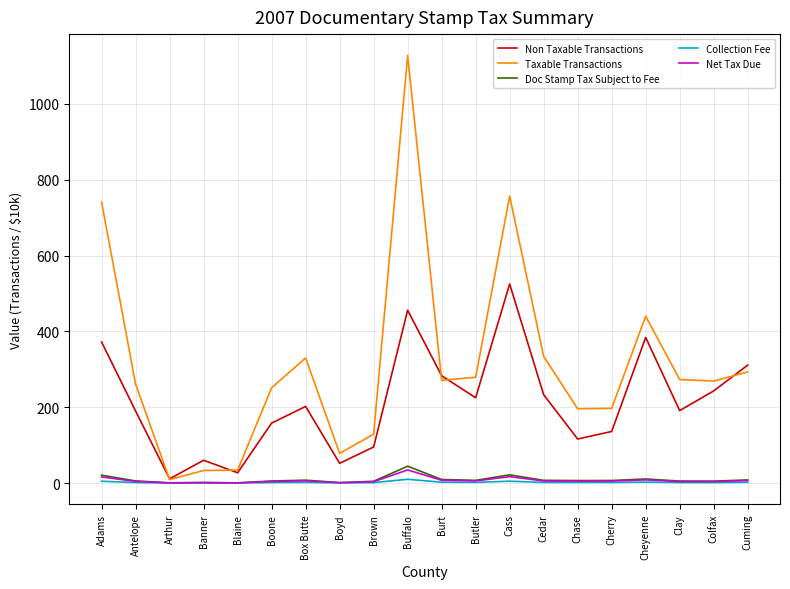

Count the number of categories in the chart.

20